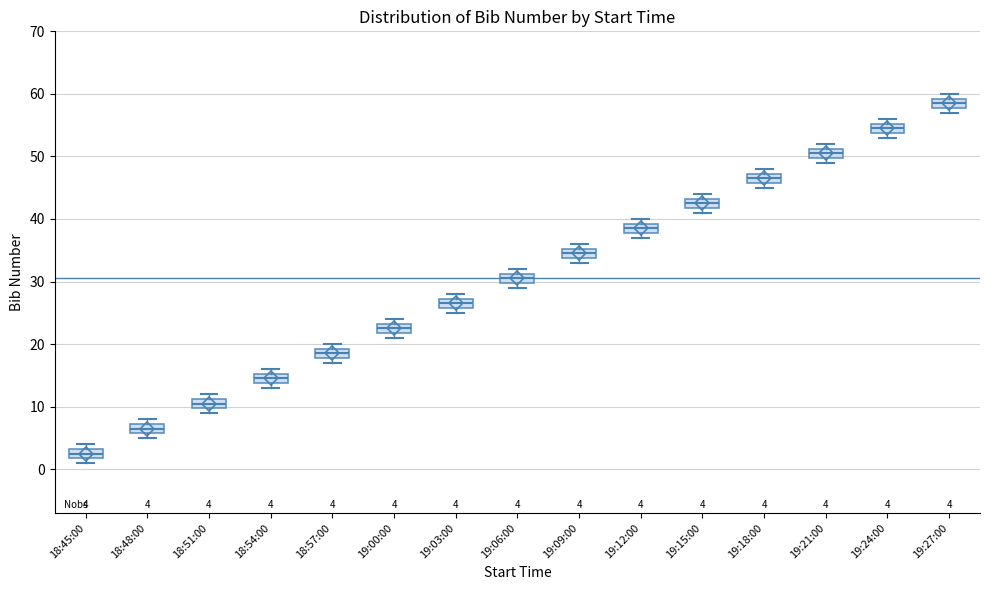

Which box's median line is the lowest?

18:45:00